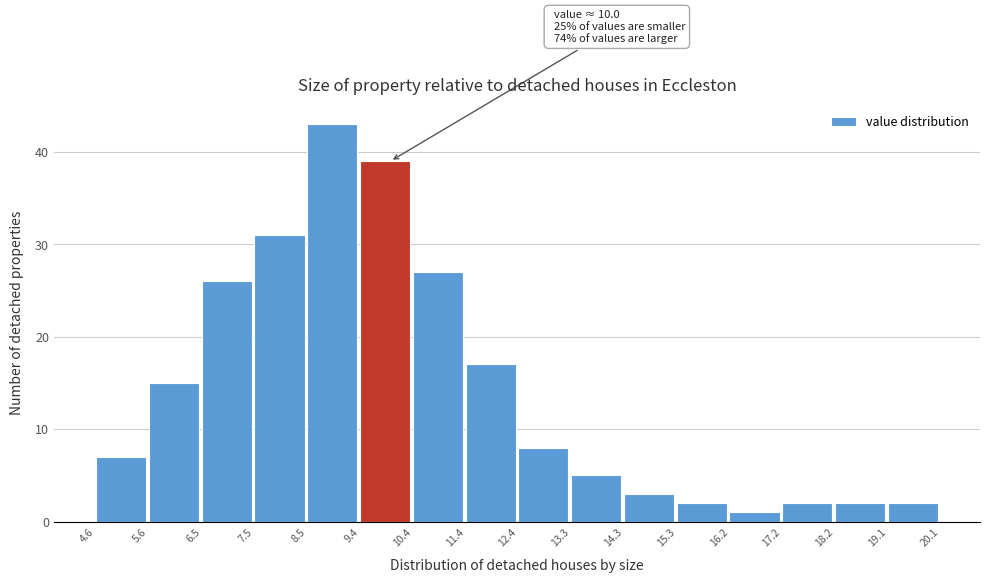

Over which range of the x-axis is the bar tallest?

8.5 to 9.4